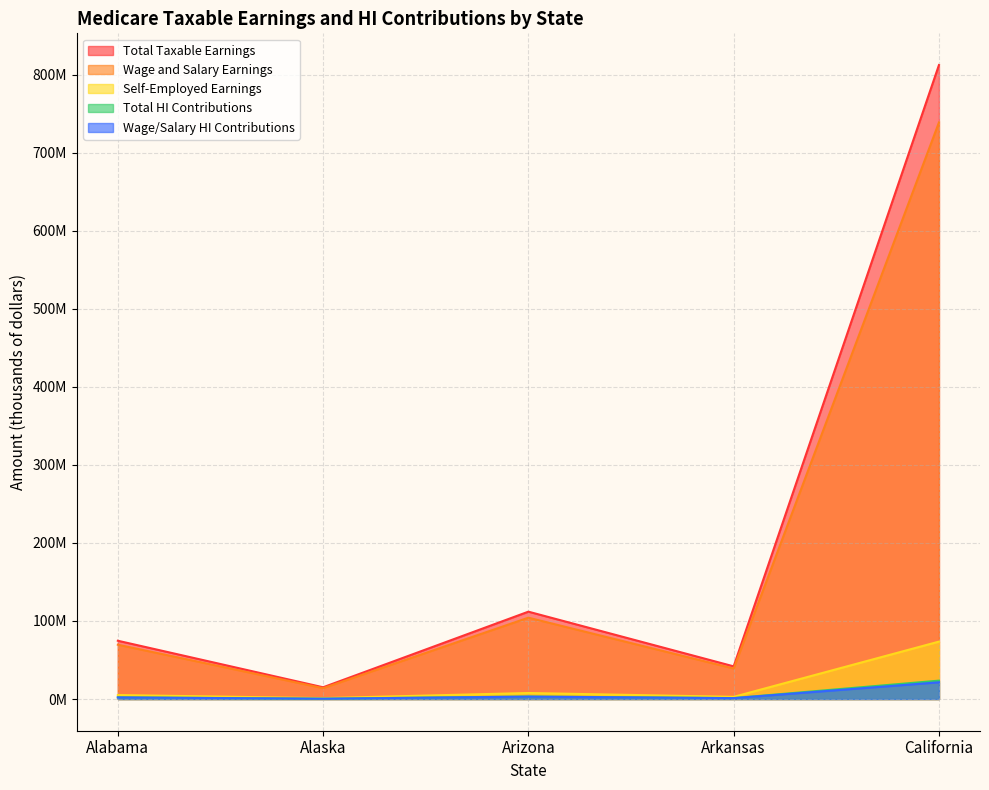

What is the label of the 1st point from the right?

California